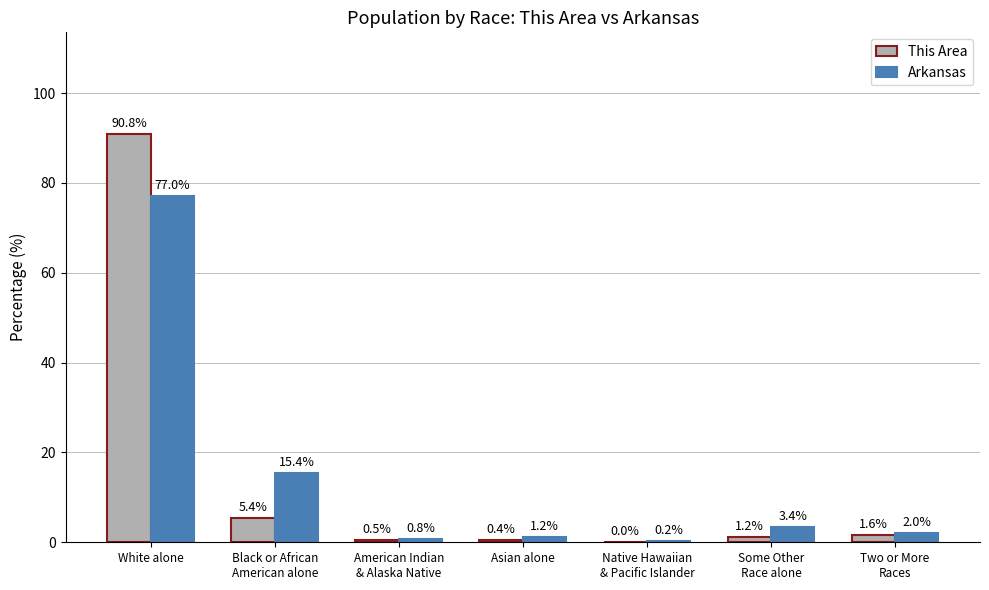

Are the bars grouped side by side (vs. stacked)?

Yes